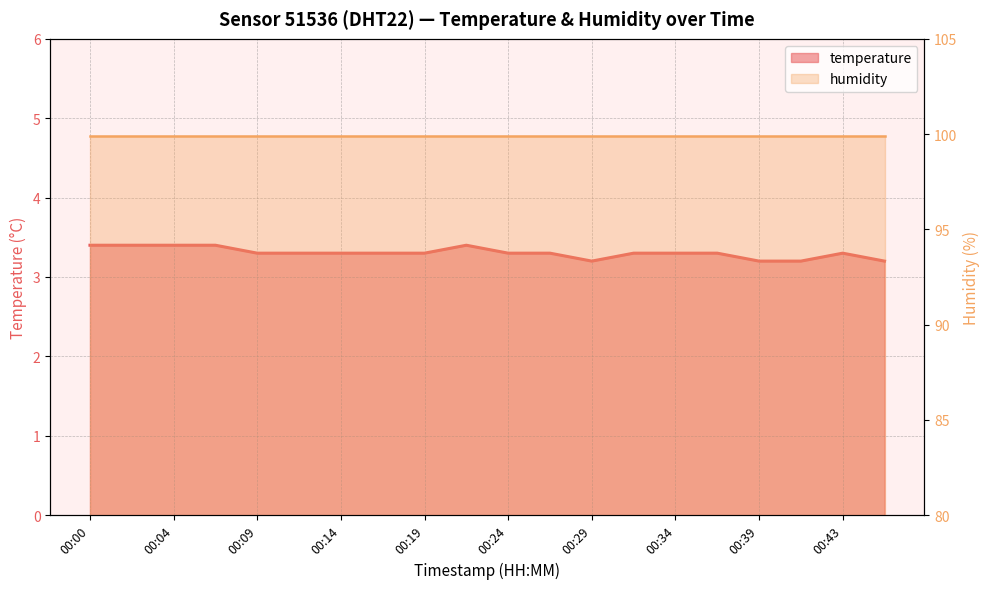

Reading left to right, what are all the values shown in this chart?

00:00=3.4	00:02=3.4	00:04=3.4	00:07=3.4	00:09=3.3	00:12=3.3	00:14=3.3	00:17=3.3	00:19=3.3	00:22=3.4	00:24=3.3	00:26=3.3	00:29=3.2	00:31=3.3	00:34=3.3	00:36=3.3	00:39=3.2	00:41=3.2	00:43=3.3	00:46=3.2